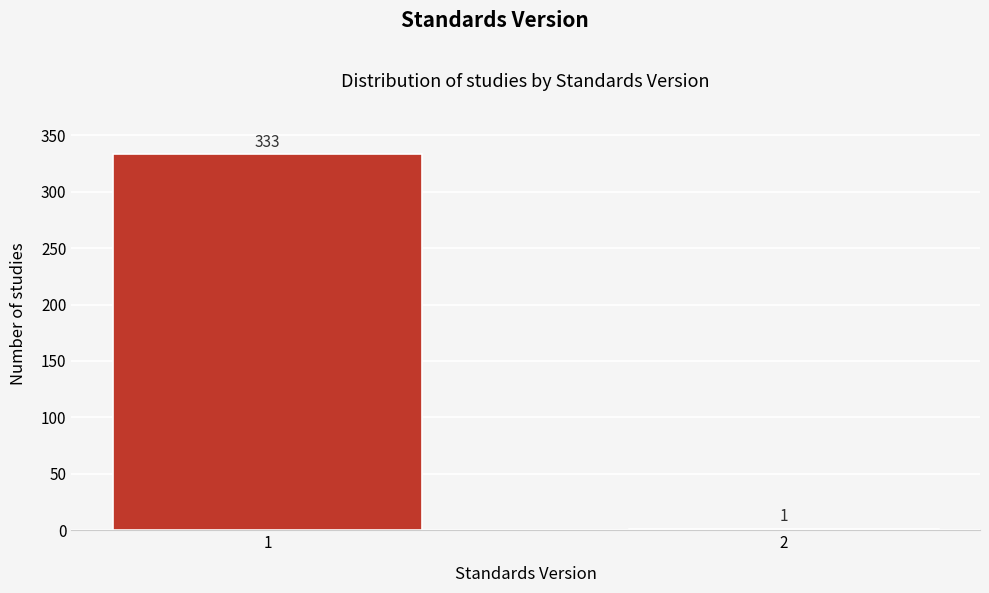

Reading left to right, extract all data points from this chart.

1=333	2=1